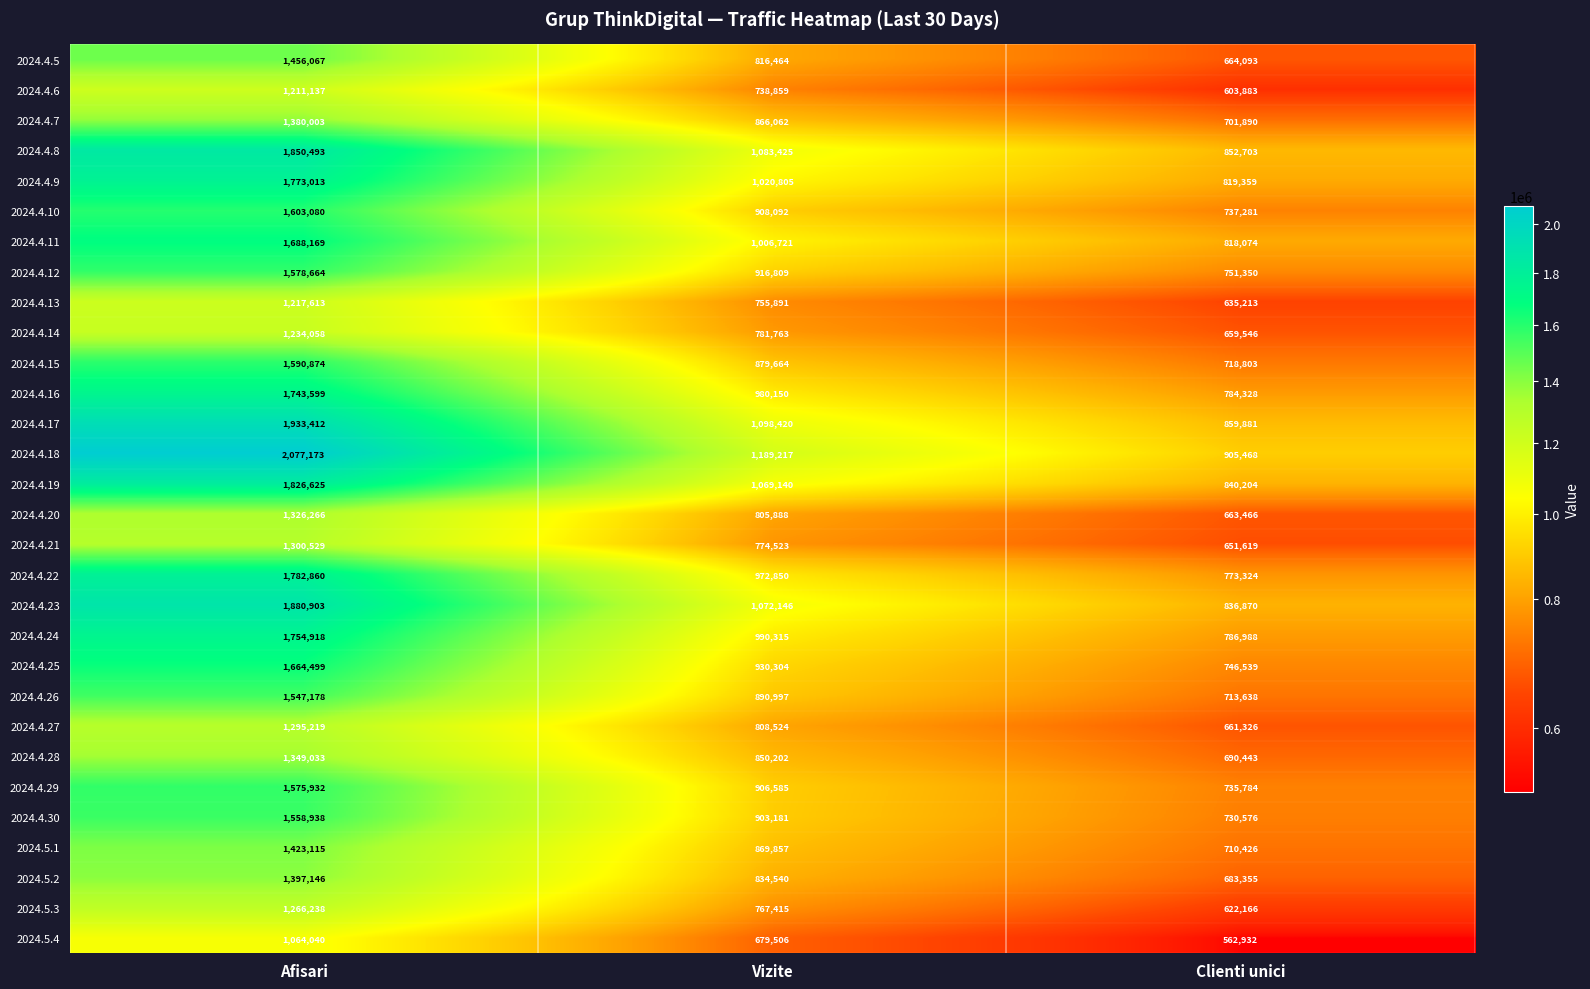

What is the difference between the highest and lowest values at Vizite?

509711